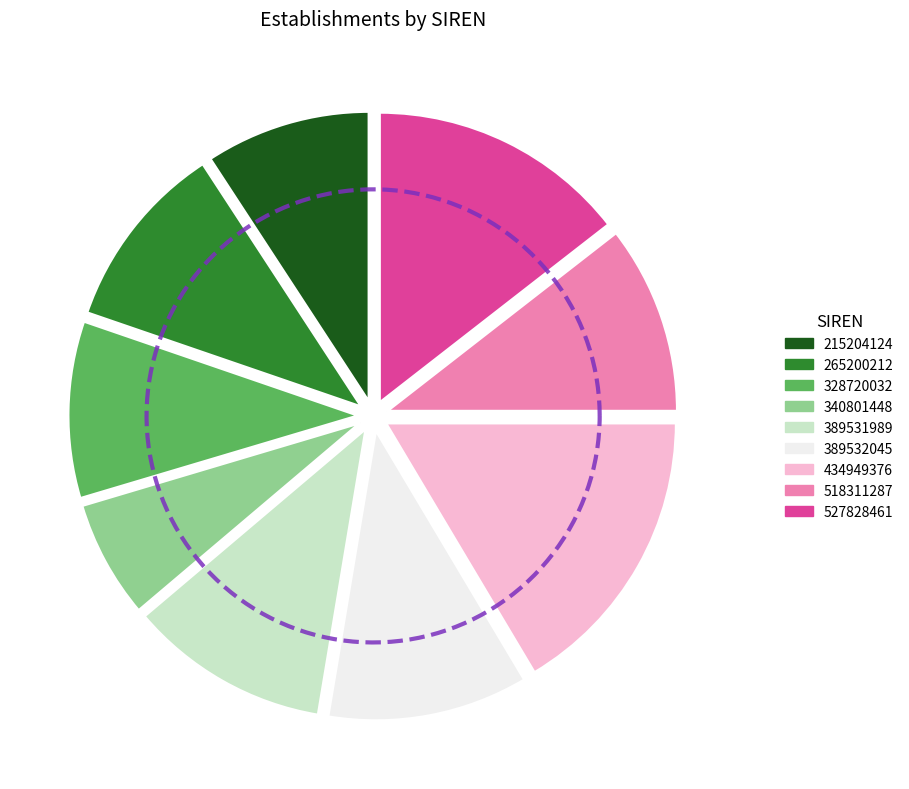

Is there any slice that represents more than half of the pie?

No